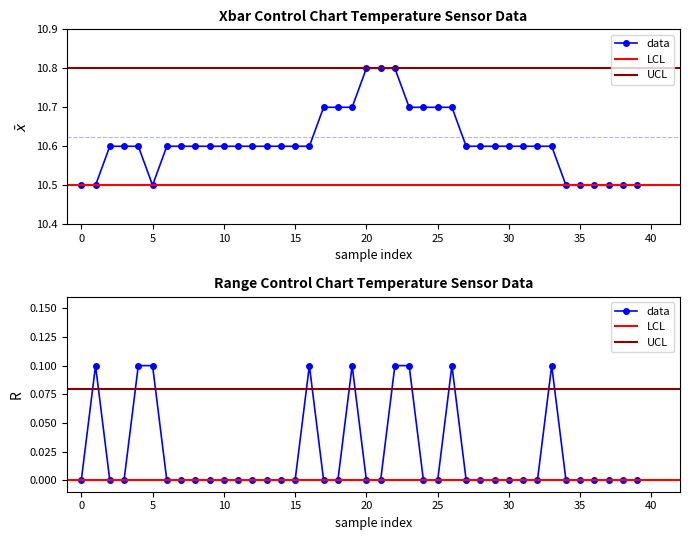

What is the approximate value at 28?

10.6